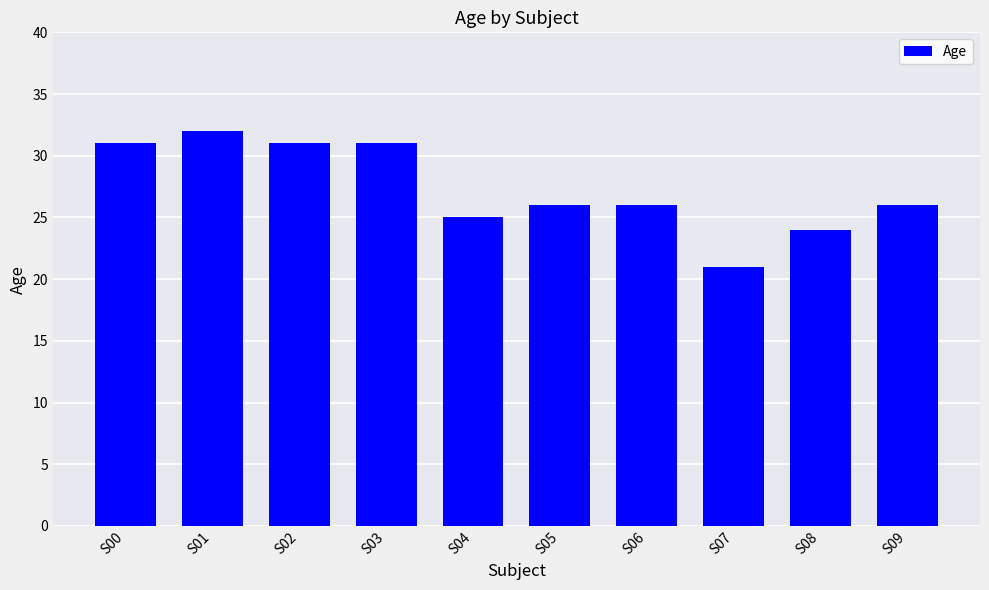

The chart shows a value of 15 at S08. True or false?

False